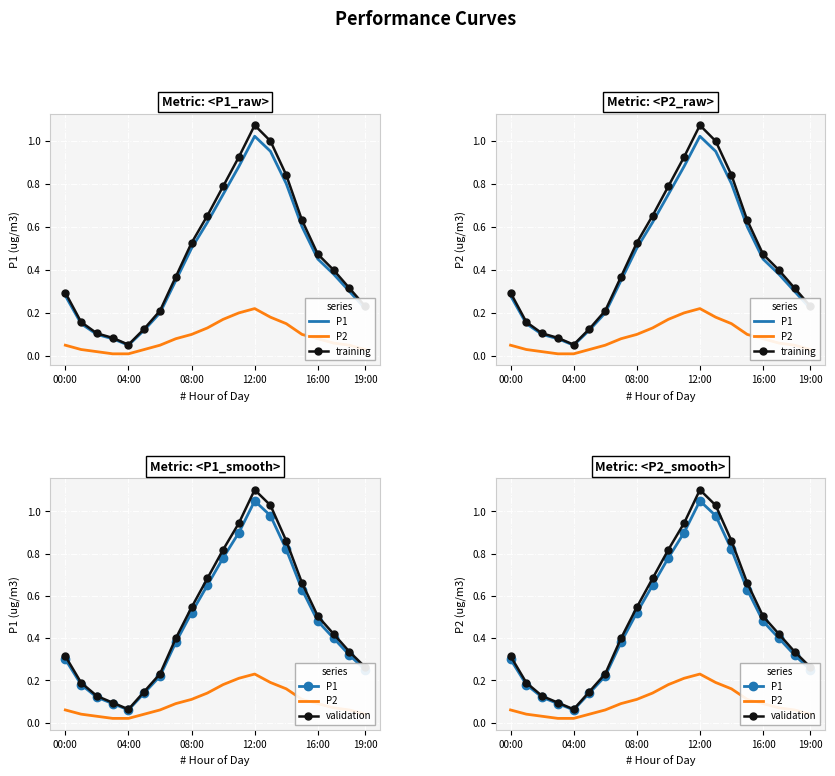

At which category is the sum across all series the highest?

12:00